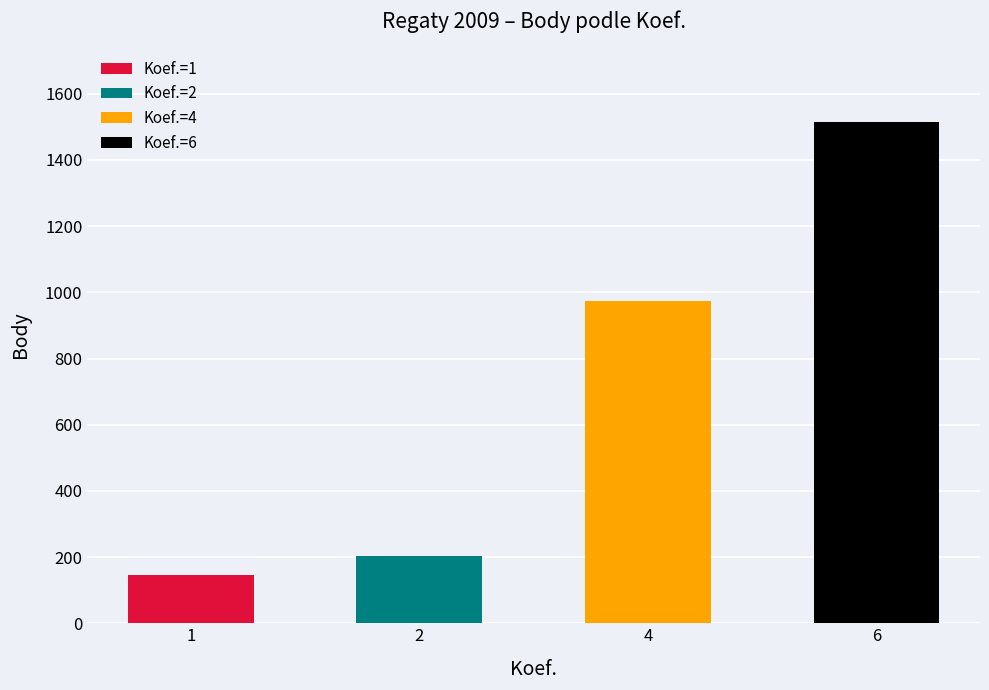

What is the difference between the maximum and minimum values in the Body series?

1367